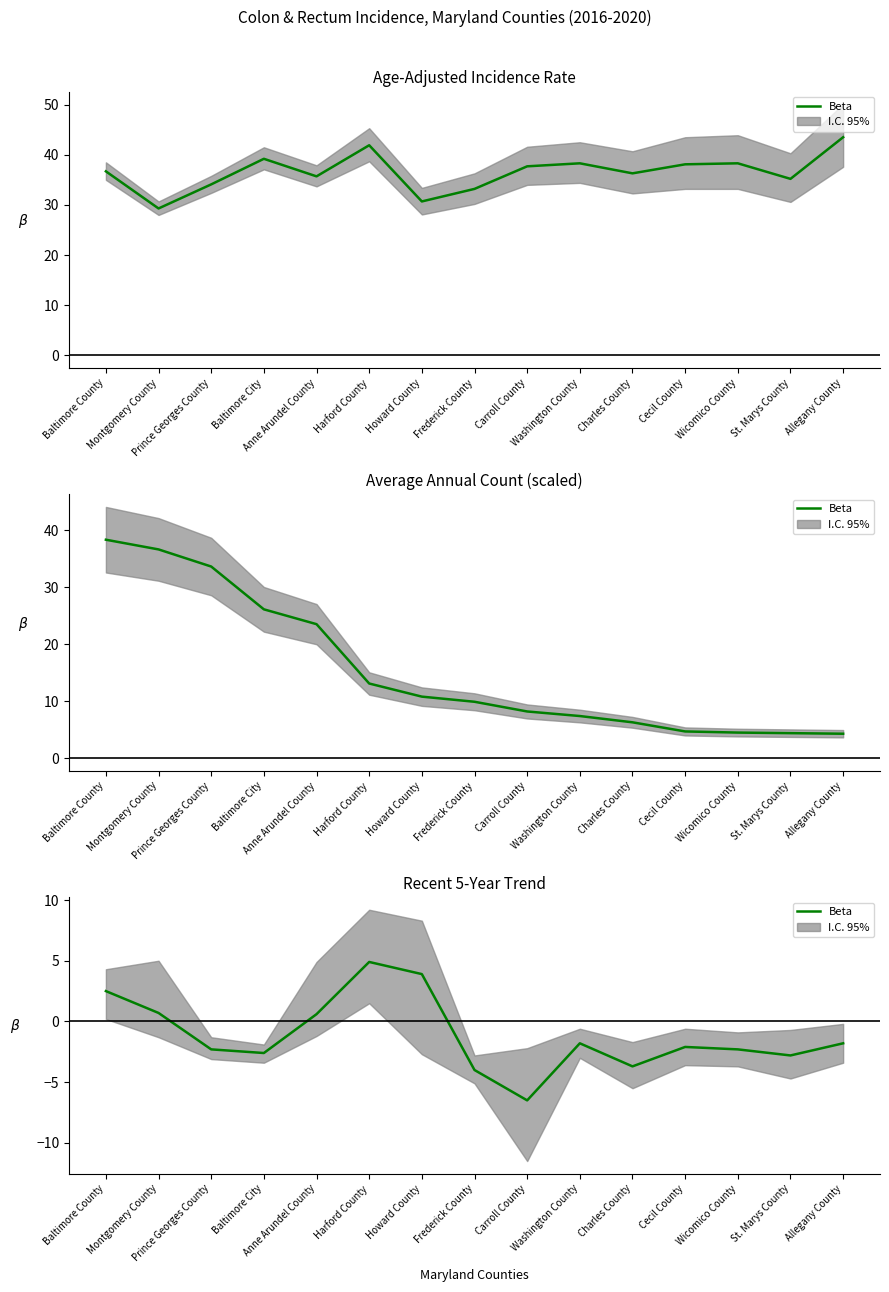

What is the label of the 11th point from the left?

Charles County